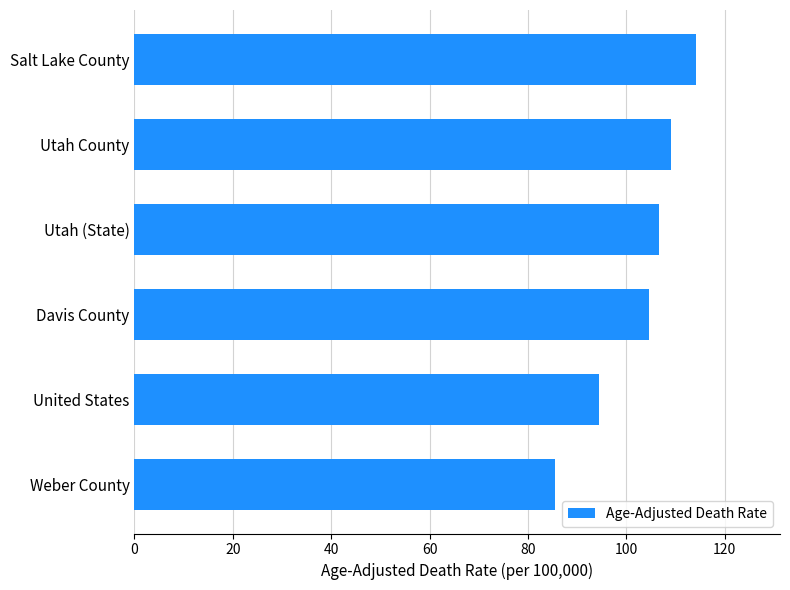

Which category has the highest value across all series?

Salt Lake County